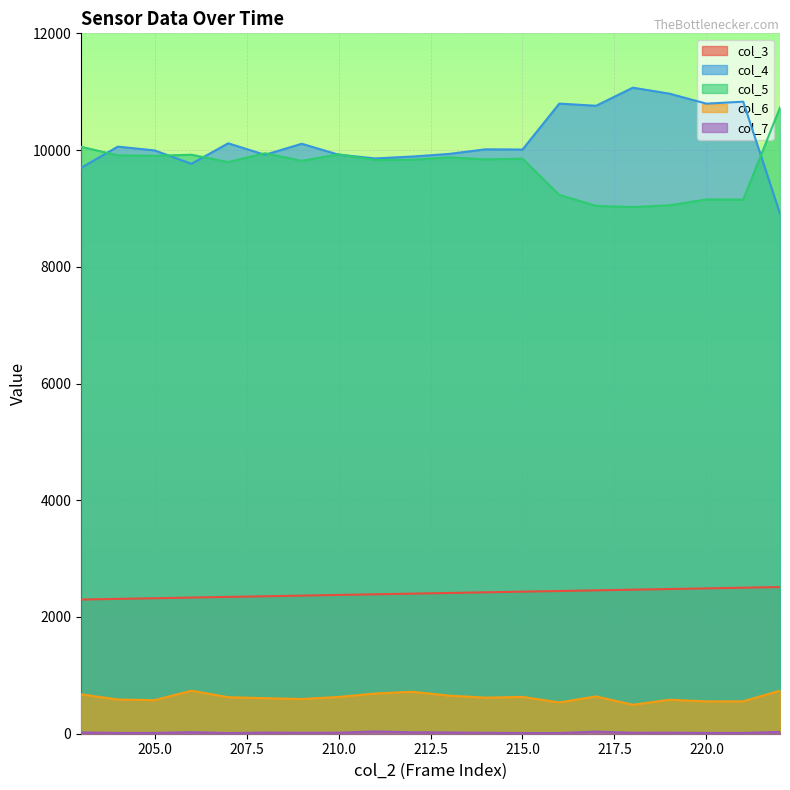

What is the minimum value for col_3?

2299